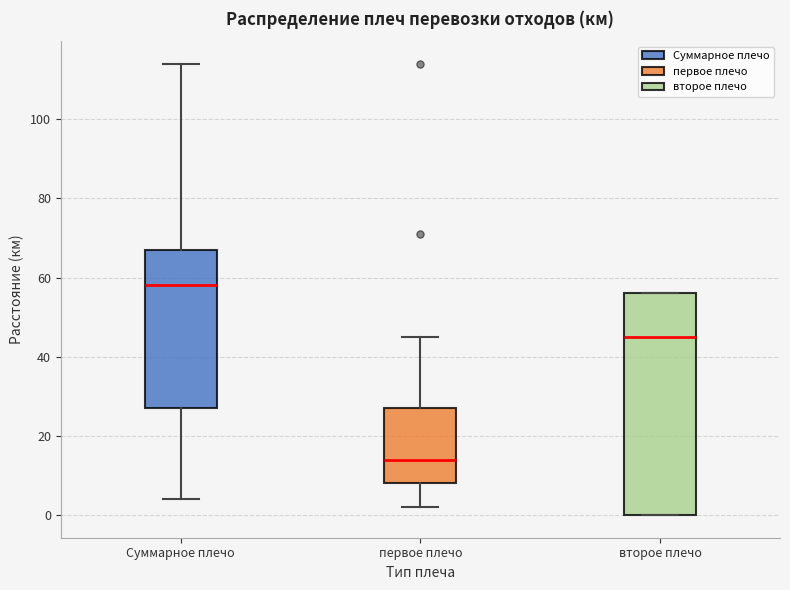

Comparing the boxes themselves (not the whiskers), which one is the tallest?

второе плечо